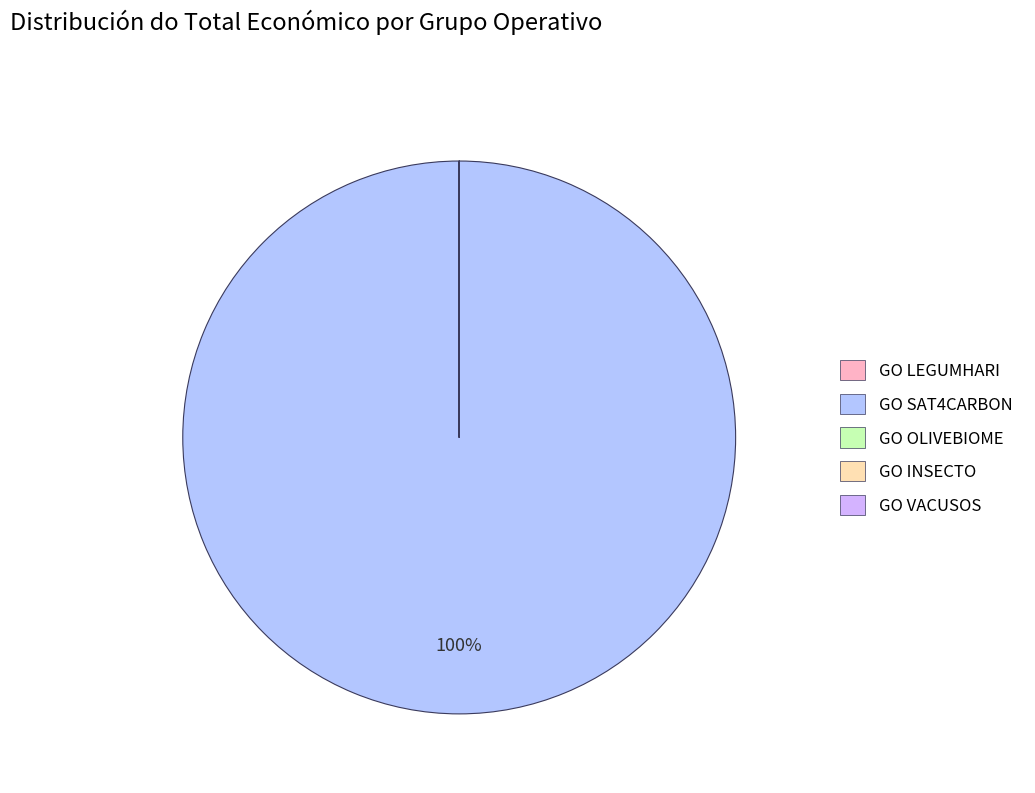

What is the change in value from GO INSECTO to GO VACUSOS?

+248133